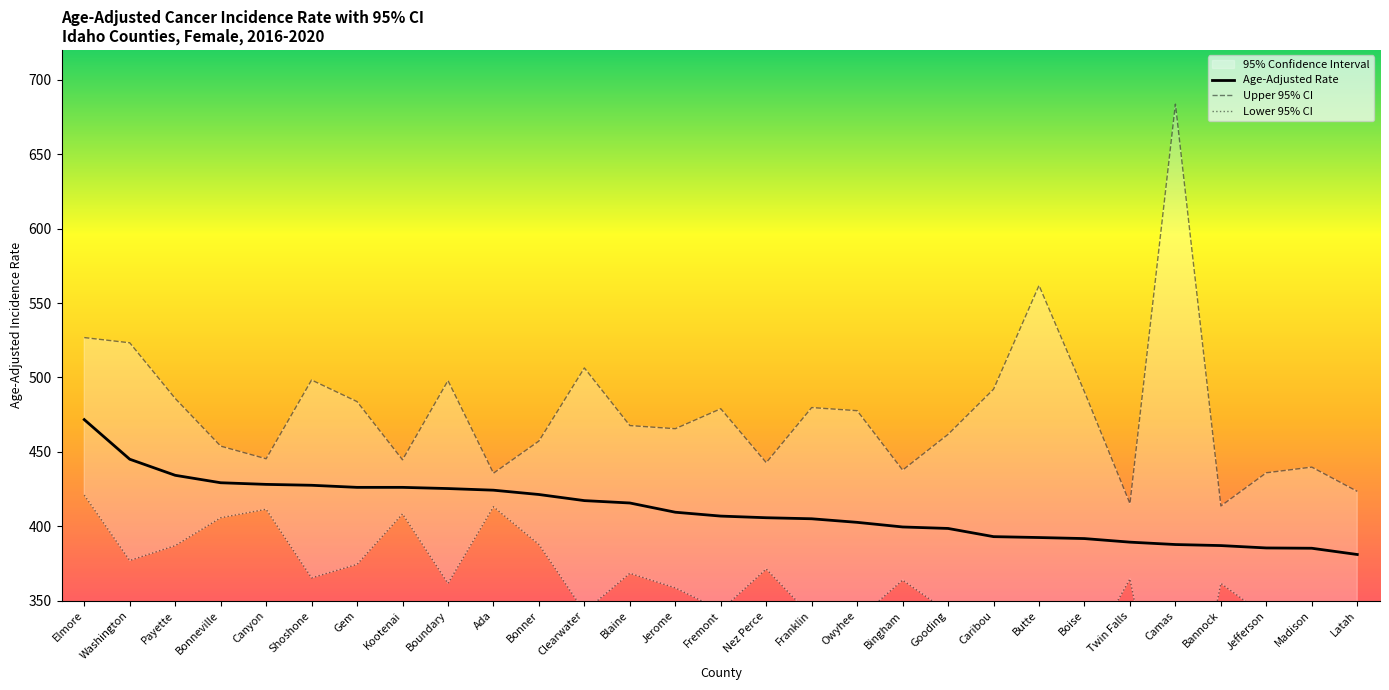

Which has a higher value, Bonner or Butte?

Bonner